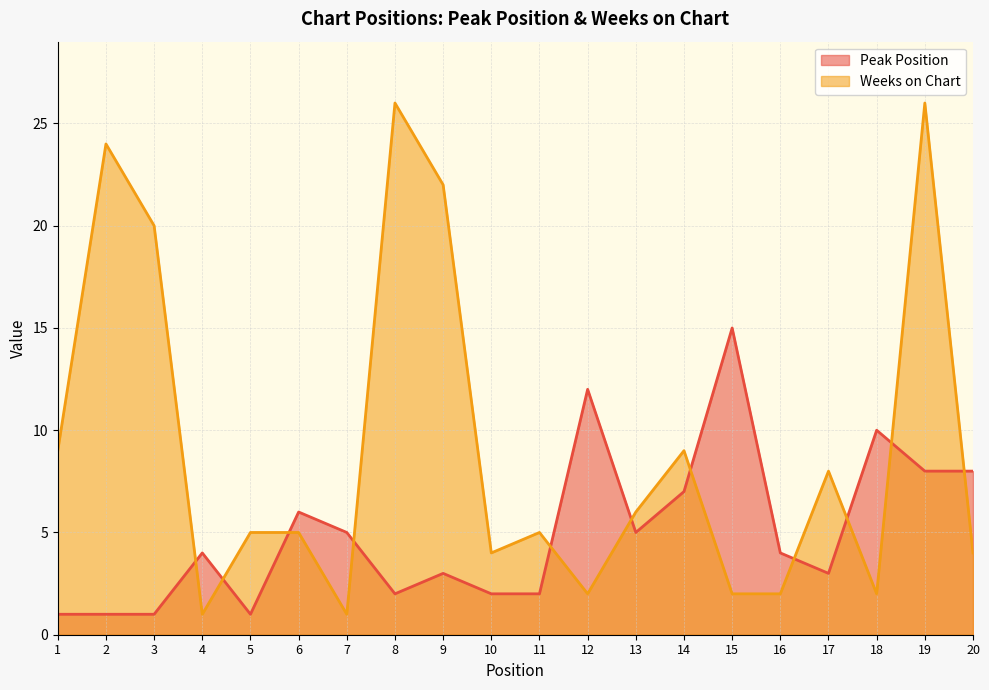

What are all the series names shown in the legend?

Peak Position, Weeks on Chart